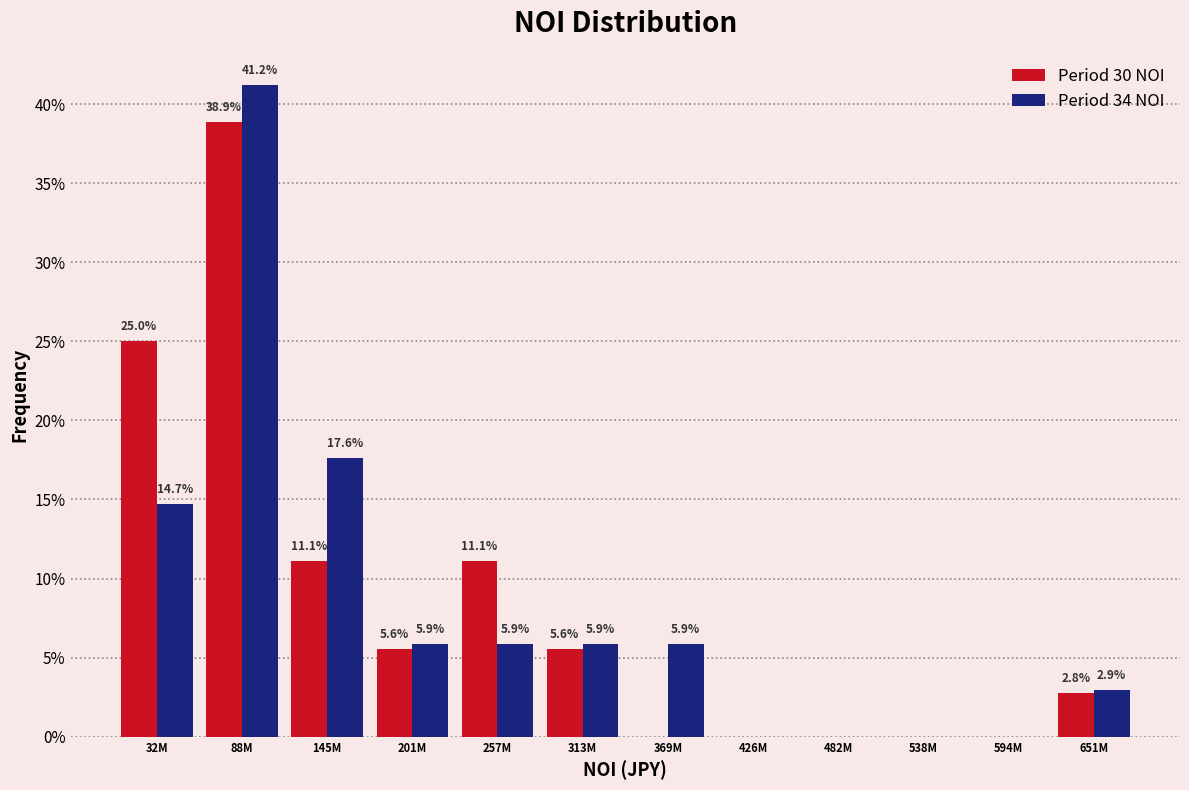

What are all the series names shown in the legend?

Period 30 NOI, Period 34 NOI